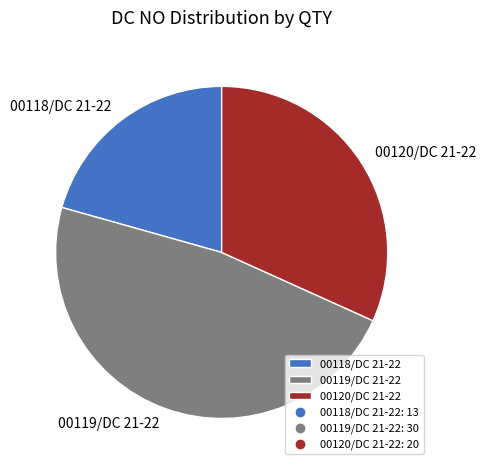

Which slice is the largest?

00119/DC 21-22